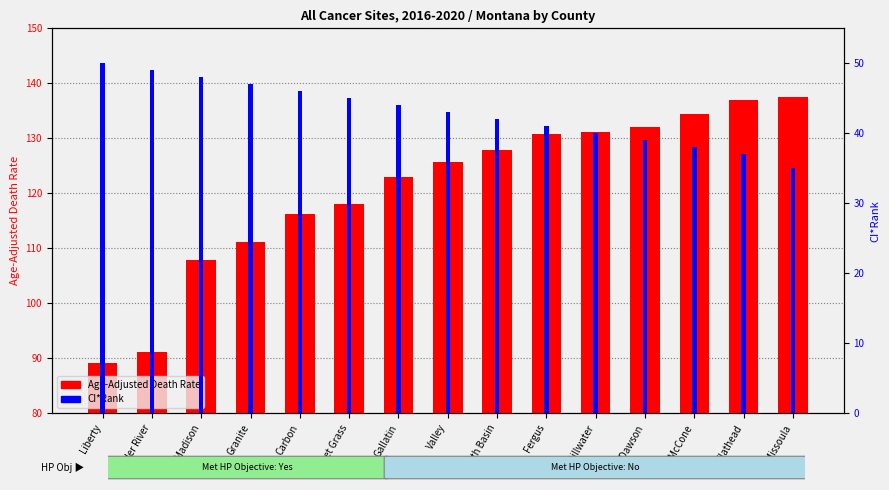

What position from the left is Sweet Grass?

6